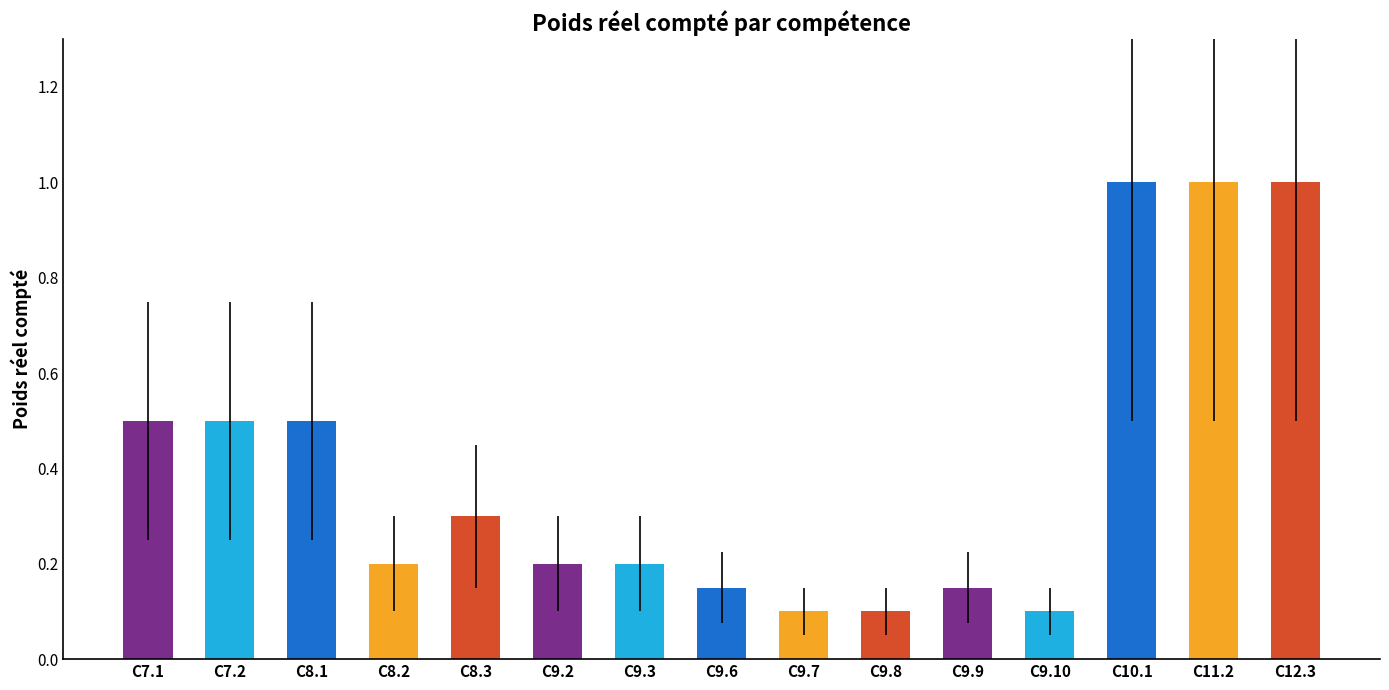

The value at C9.7 is 0.0. True or false?

False